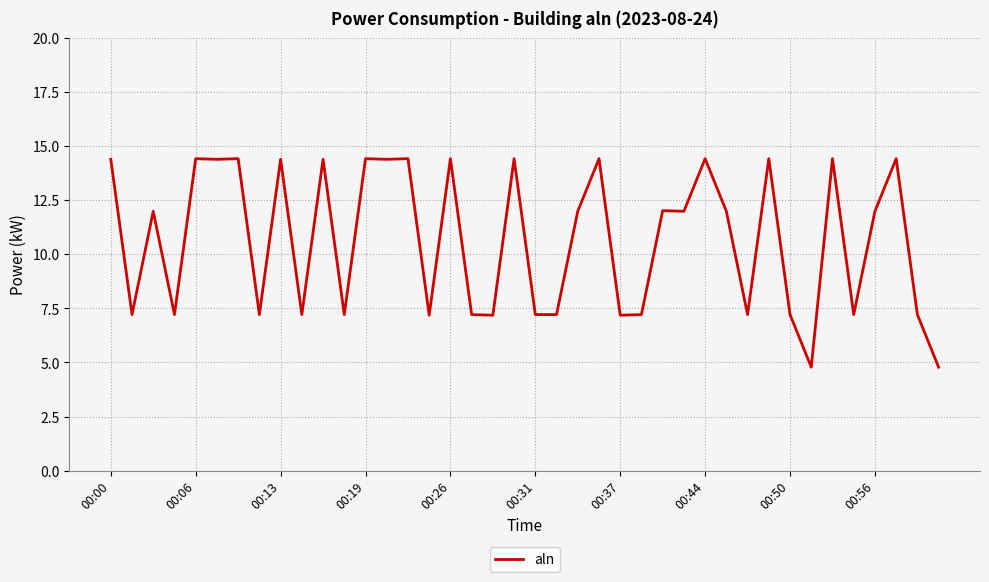

Reading right to left, extract all data points from this chart.

4.8	7.2	14.4	12.0	7.2	14.4	4.8	7.2	14.4	7.2	12.0	14.4	12.0	12.0	7.2	7.2	14.4	12.0	7.2	7.2	14.4	7.2	7.2	14.4	7.2	14.4	14.4	14.4	7.2	14.4	7.2	14.4	7.2	14.4	14.4	14.4	7.2	12.0	7.2	14.4